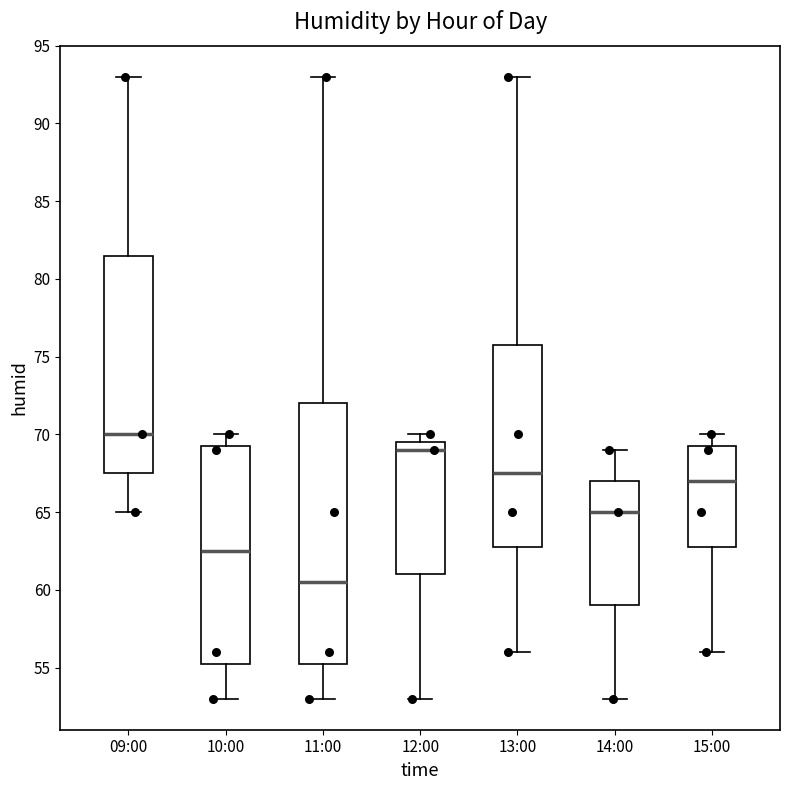

Reading left to right, read every box against the y-axis: the position of its median line, the range the box covers, and the ends of its whiskers. The values are not printed on the chart, so give them approximately, as read against the axis.

09:00: median 70.0, box 67.5 to 81.5, whiskers 65.0 to 93.0
10:00: median 62.5, box 55.5 to 69.5, whiskers 53.0 to 70.0
11:00: median 60.5, box 55.5 to 72.0, whiskers 53.0 to 93.0
12:00: median 69.0, box 61.0 to 69.5, whiskers 53.0 to 70.0
13:00: median 67.5, box 63.0 to 76.0, whiskers 56.0 to 93.0
14:00: median 65.0, box 59.0 to 67.0, whiskers 53.0 to 69.0
15:00: median 67.0, box 63.0 to 69.5, whiskers 56.0 to 70.0